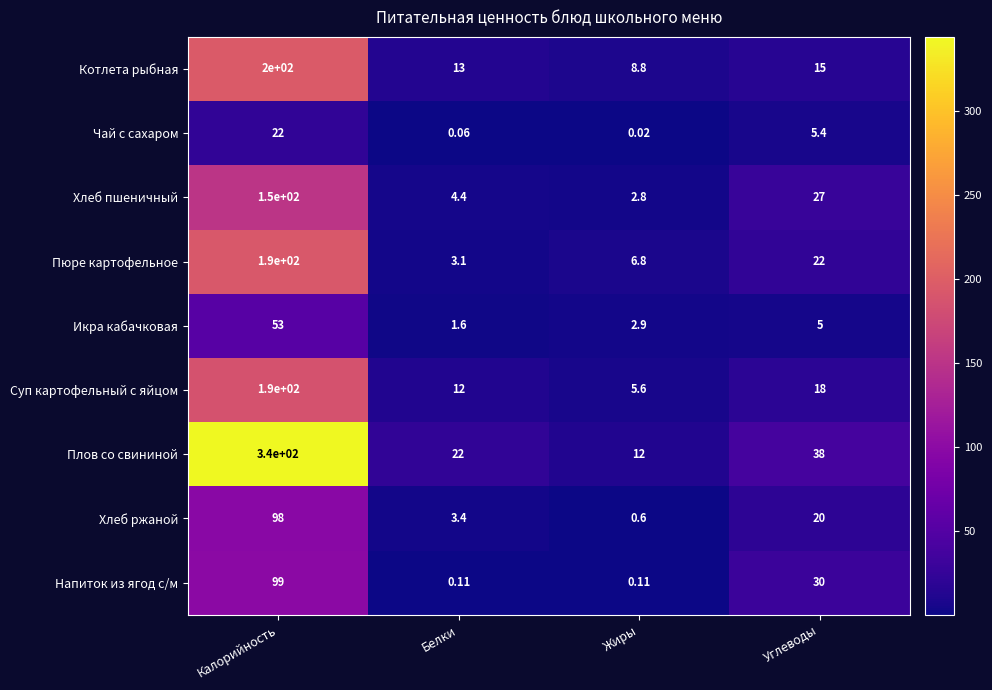

Between Калорийность and Углеводы, which series saw the biggest shift?

Плов со свининой